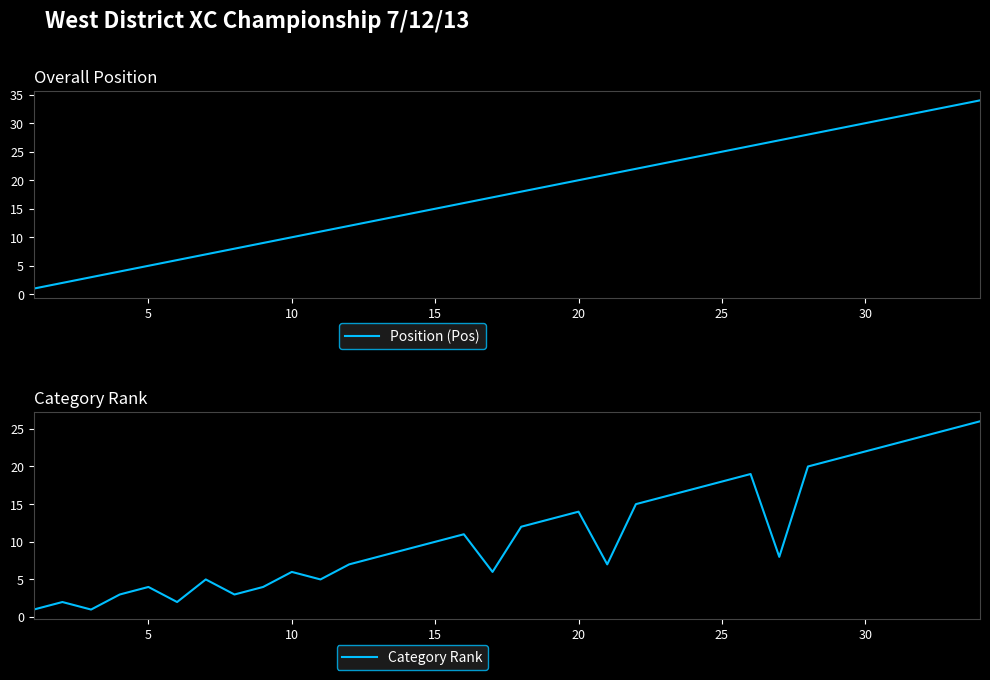

What is the highest value of the Category Rank series?

26